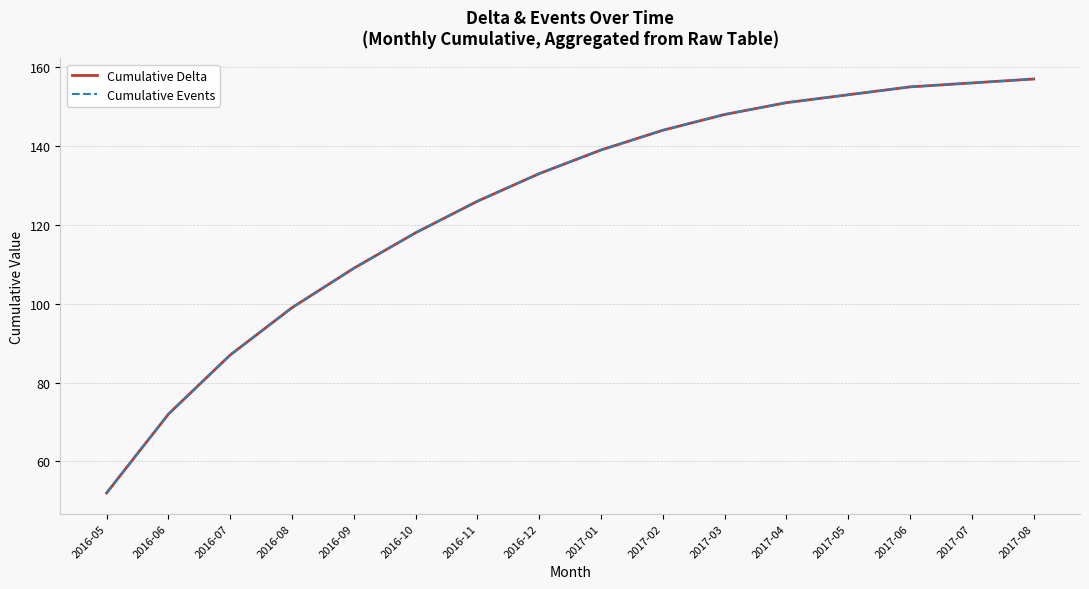

Is this an area chart (filled region under the line)?

No